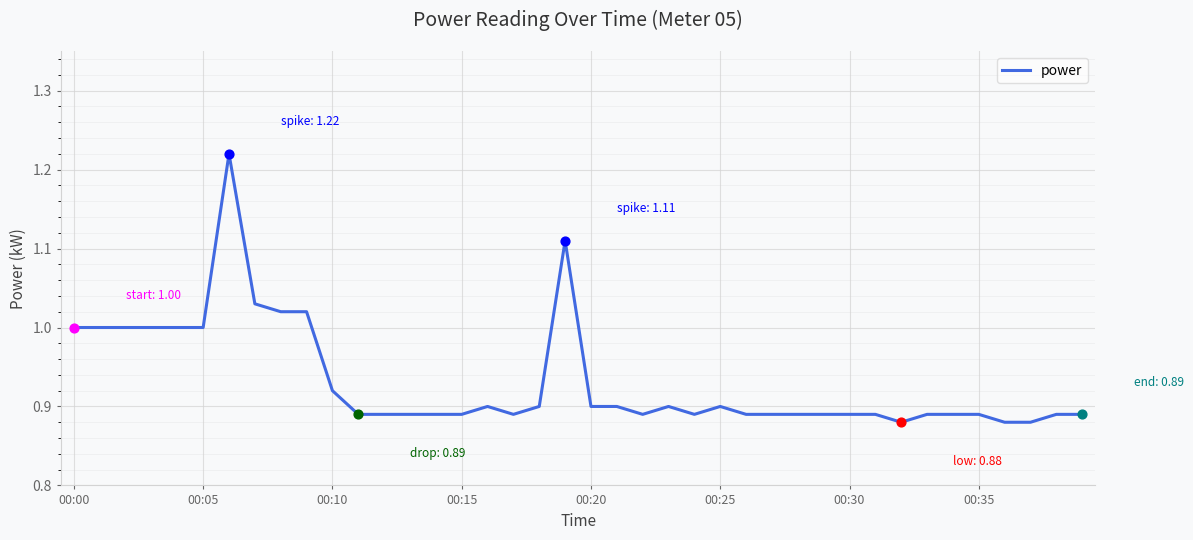

How many lines are shown in the chart?

1